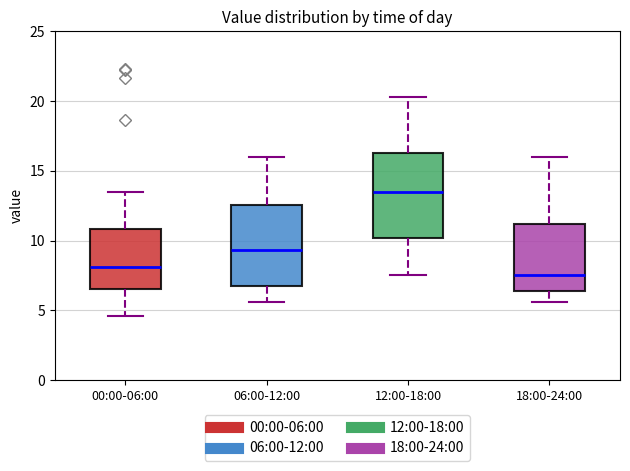

Reading left to right, read every box against the y-axis: the position of its median line, the range the box covers, and the ends of its whiskers. The values are not printed on the chart, so give them approximately, as read against the axis.

00:00-06:00: median 8.0, box 6.5 to 11.0, whiskers 4.5 to 13.5
06:00-12:00: median 9.5, box 7.0 to 12.5, whiskers 5.5 to 16.0
12:00-18:00: median 13.5, box 10.0 to 16.5, whiskers 7.5 to 20.5
18:00-24:00: median 7.5, box 6.5 to 11.0, whiskers 5.5 to 16.0